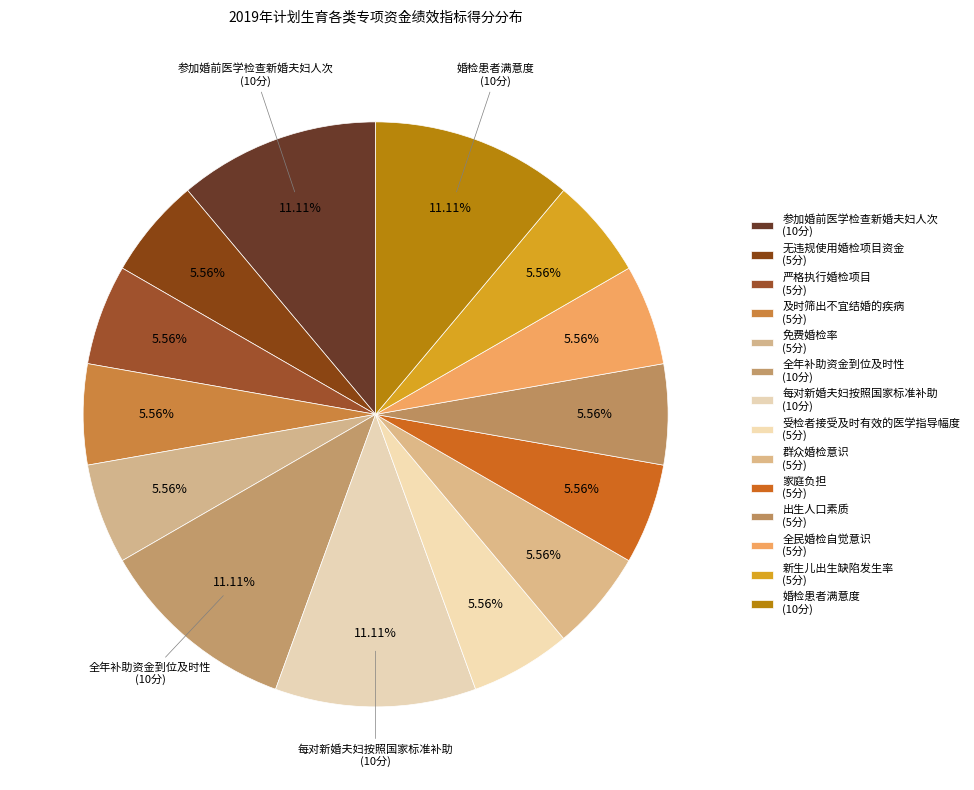

To the nearest percent, what is the combined percentage of 婚检患者满意度 and 免费婚检率?

17%